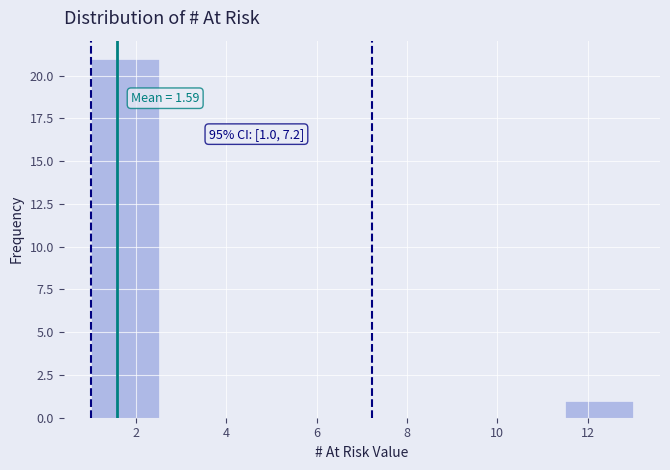

Over which range of the x-axis is the bar tallest?

1.0 to 2.5